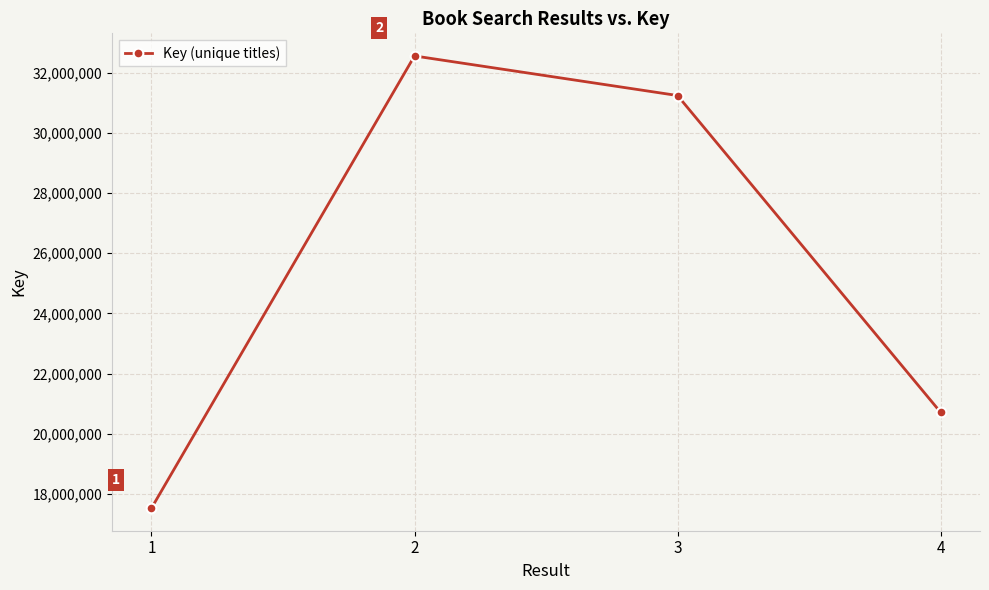

How many lines are shown in the chart?

1